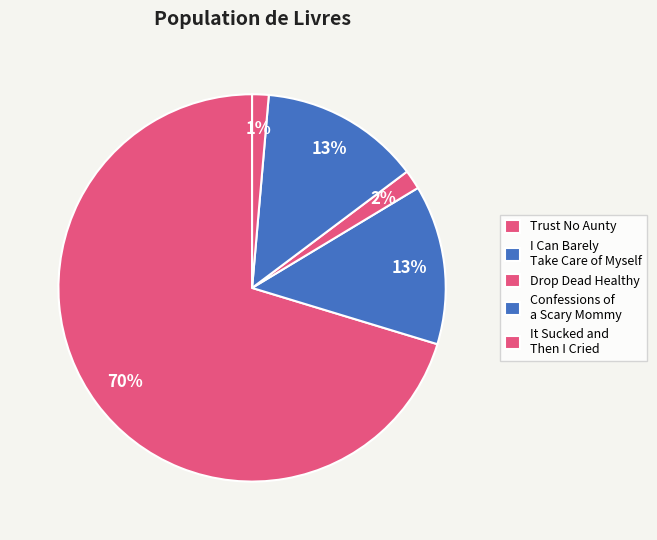

How many slices are in this pie chart?

5